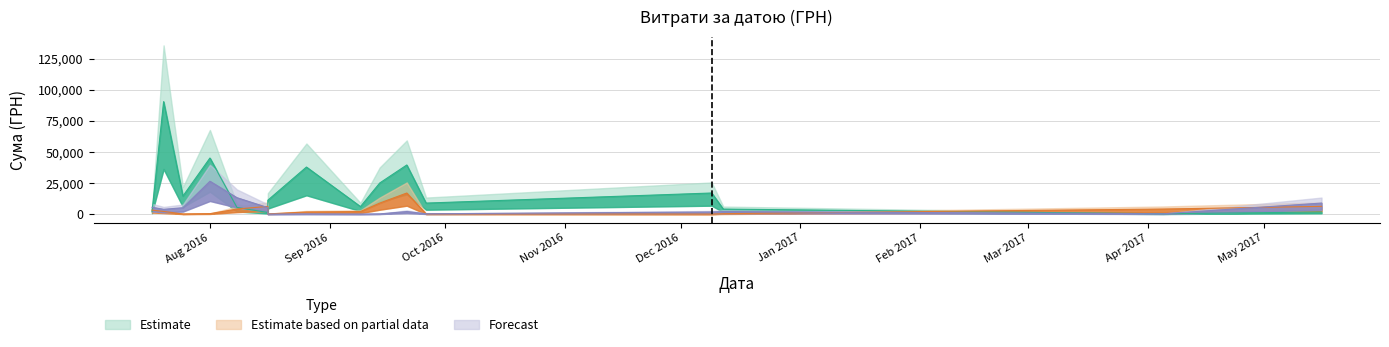

True or false: Estimate has more than 2 points higher than both neighbors.

True